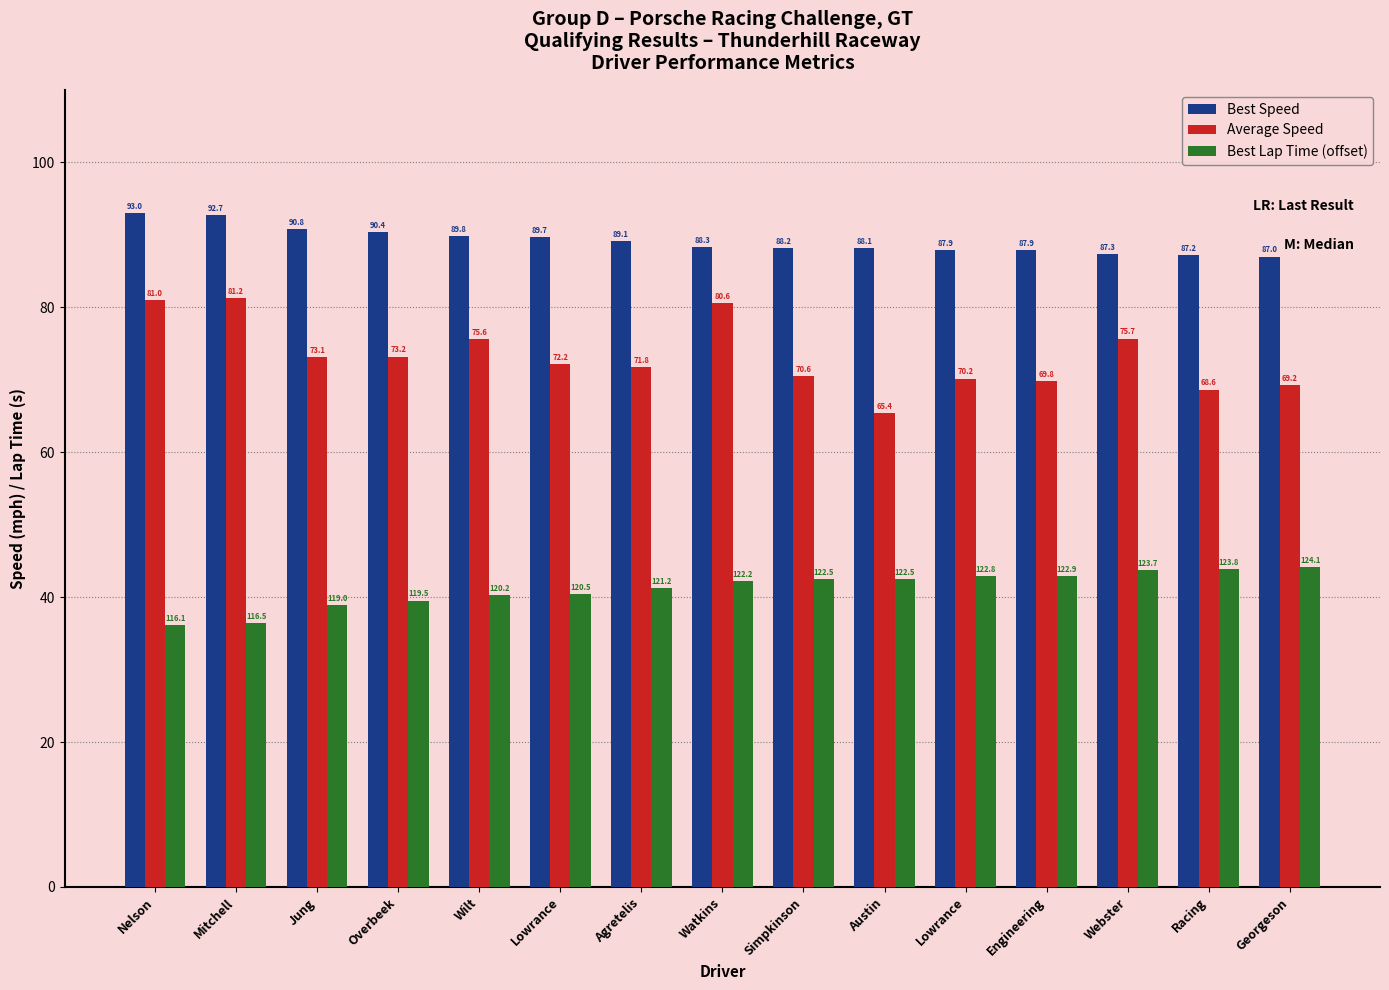

The Average Speed series shows 110.7 at Engineering. True or false?

False